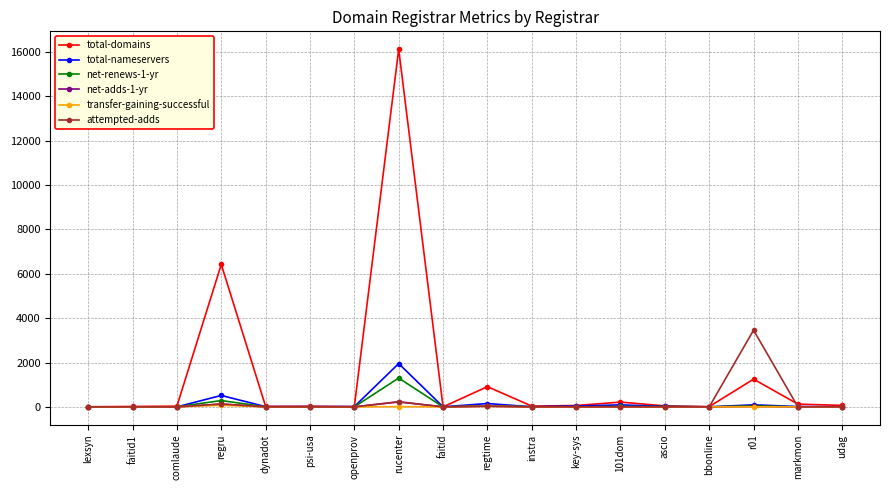

What is the label of the 14th point from the right?

dynadot